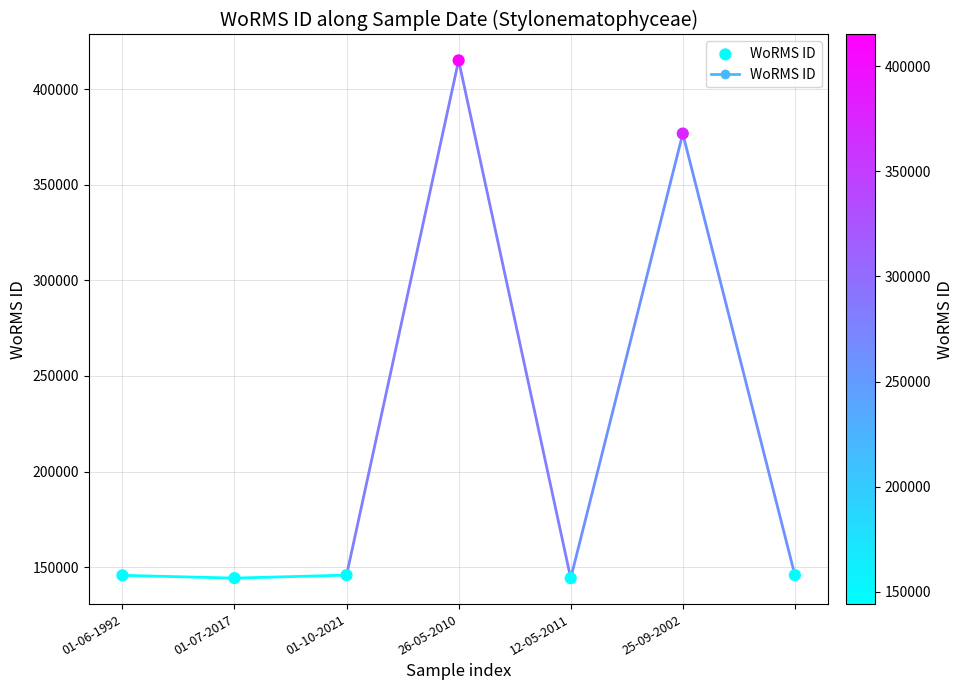

What is the range of Y values (max minus min)?

270910